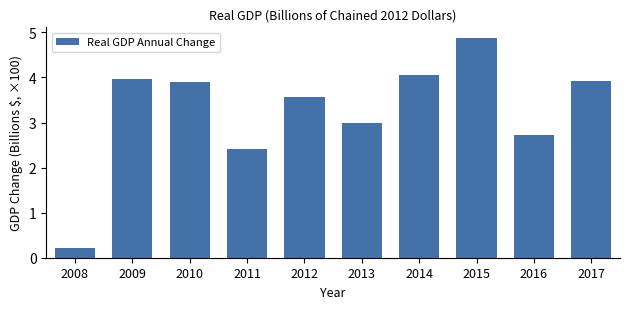

Reading right to left, extract all data points from this chart.

3.9	2.7	4.9	4.0	3.0	3.6	2.4	3.9	4.0	0.2